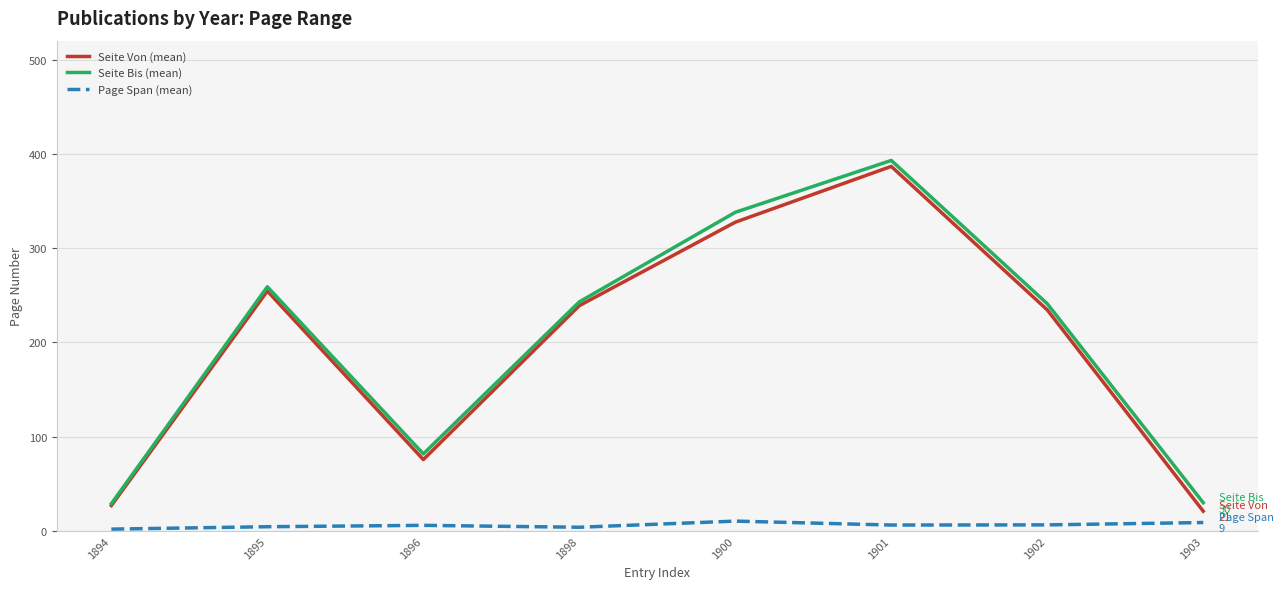

Which series changed the most between 1895 and 1896?

Seite Von (mean)